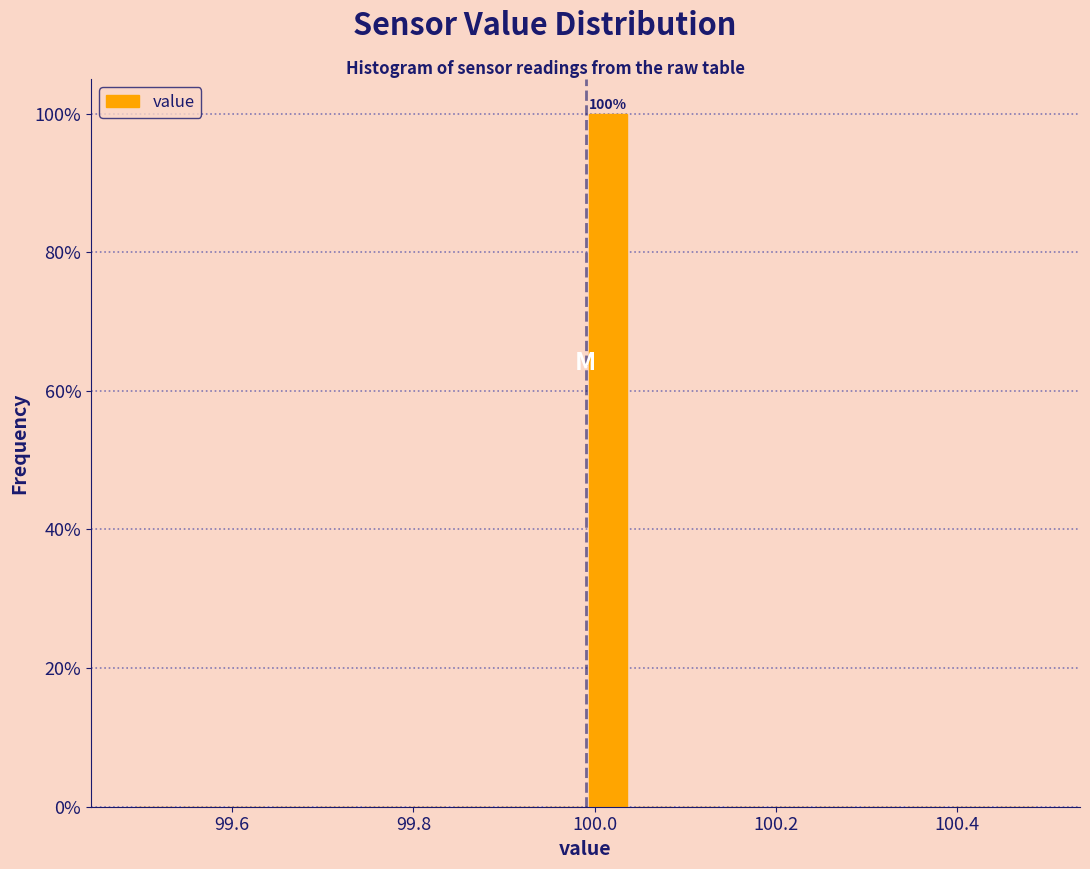

Around what value on the x-axis is the tallest bar? Give the approximate position of its centre, as read against the axis.

100.02